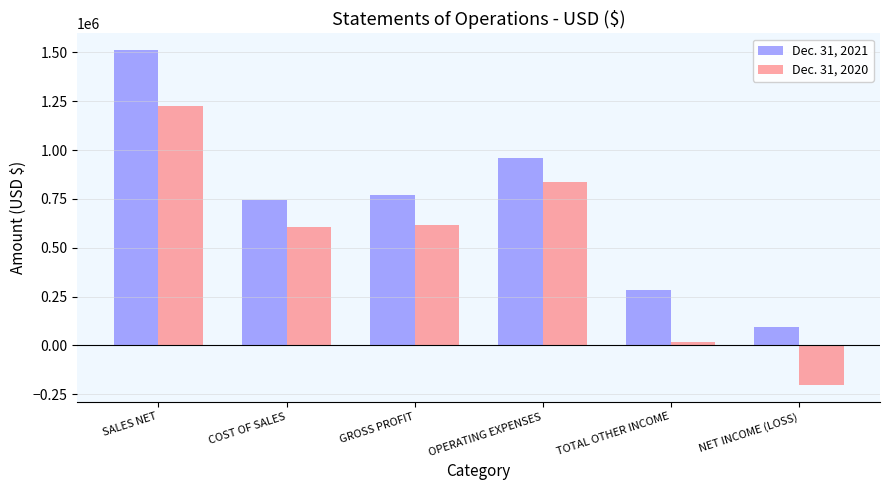

Between OPERATING EXPENSES and TOTAL OTHER INCOME, which series saw the biggest shift?

Dec. 31, 2020